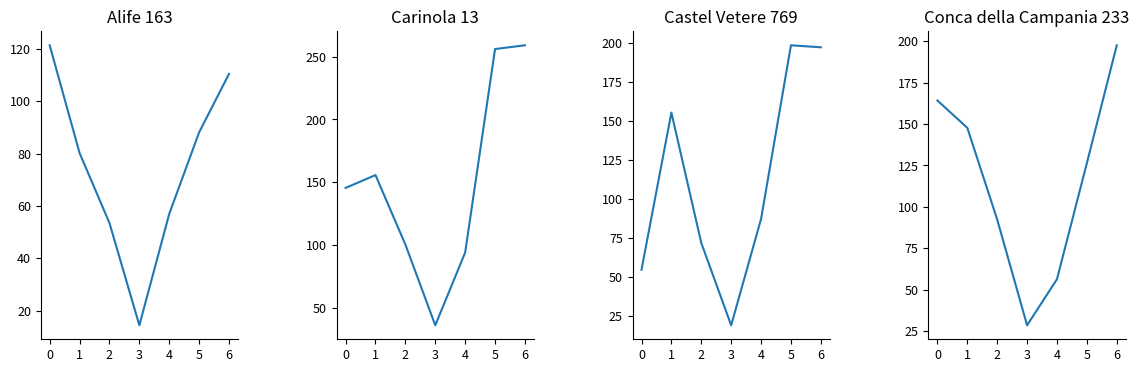

Where do Carinola 13 and Conca della Campania 233 first cross each other?

0 and 1